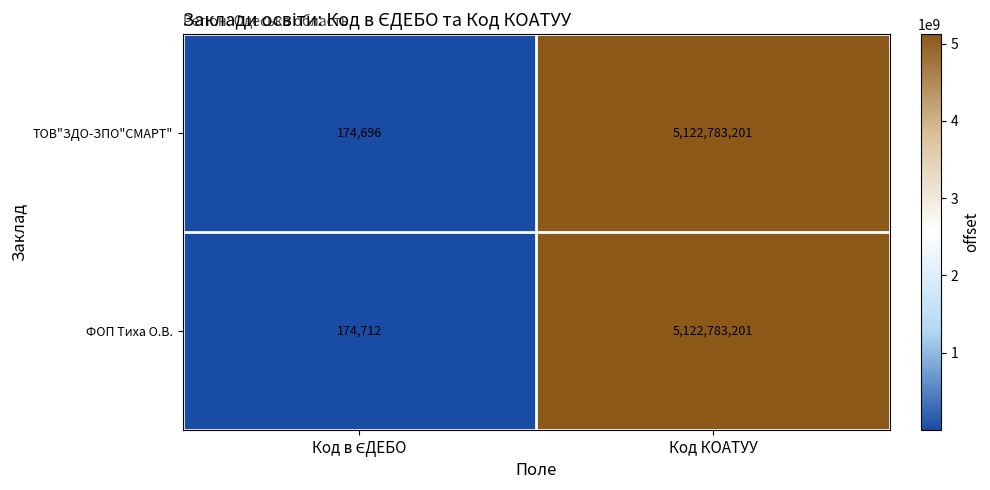

Which series has the largest total across all categories?

ФОП Тиха О.В.